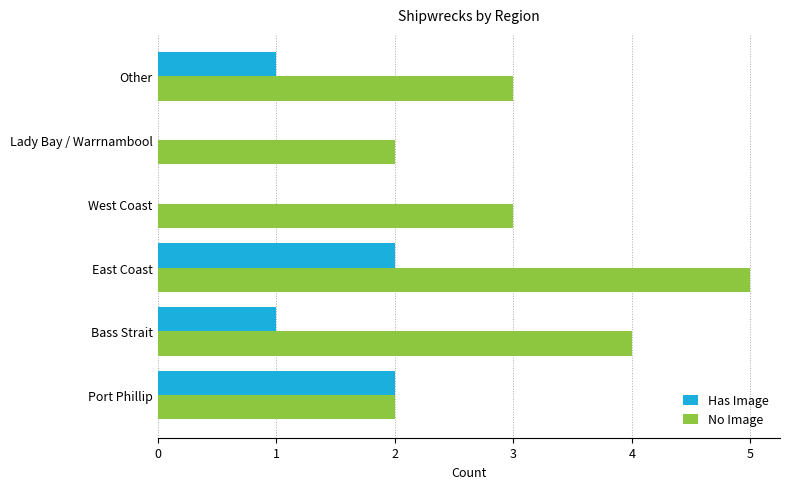

How many distinct data groups are displayed?

2